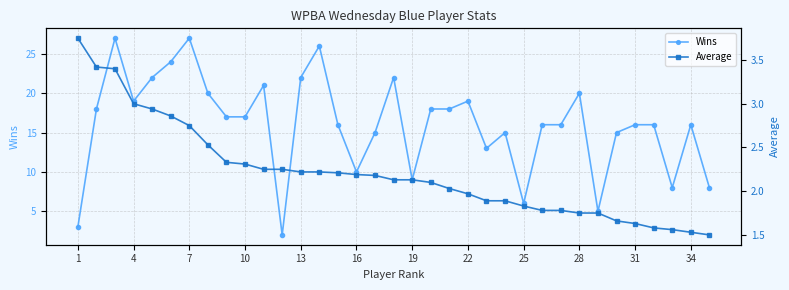

Where is the first local minimum for Wins?

4